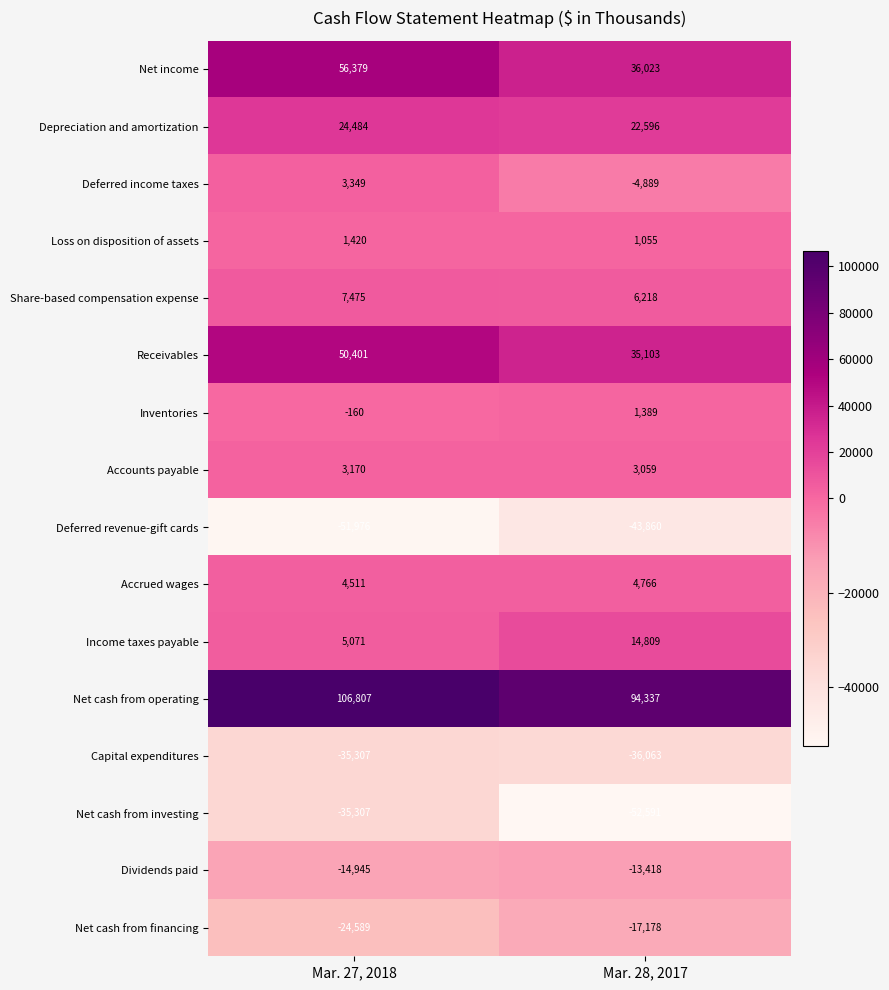

Which series has the largest total across all categories?

Net cash from operating